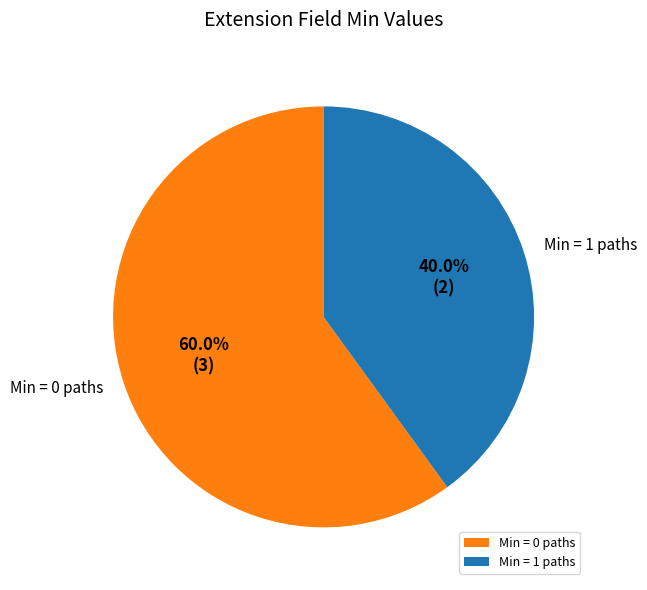

What is the majority slice?

Min = 0 paths